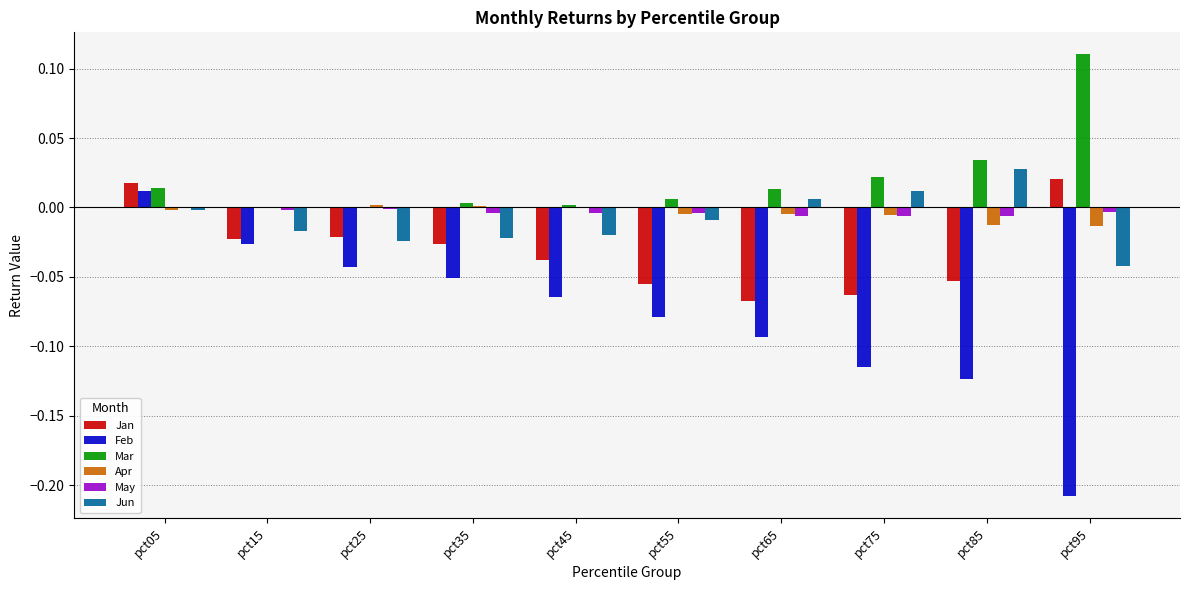

Which series has the largest total across all categories?

Mar